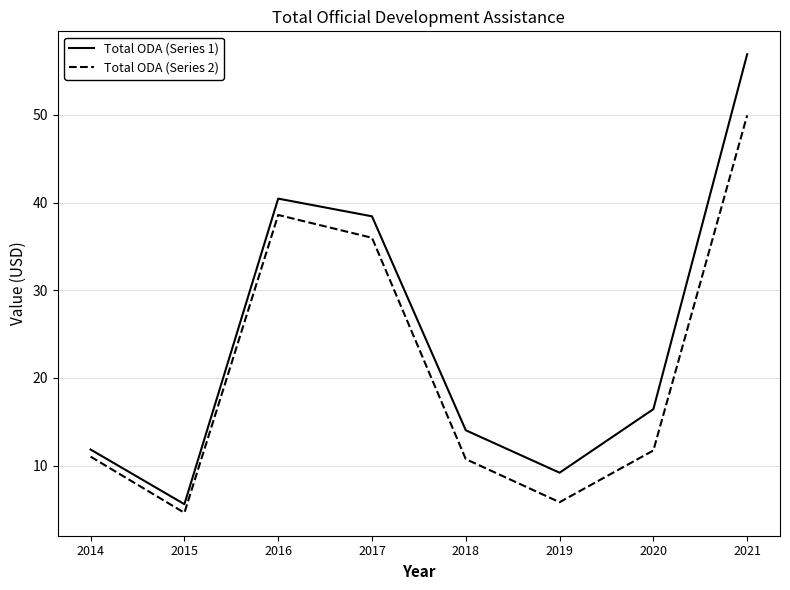

Which series has the largest total across all categories?

Total ODA (Series 1)